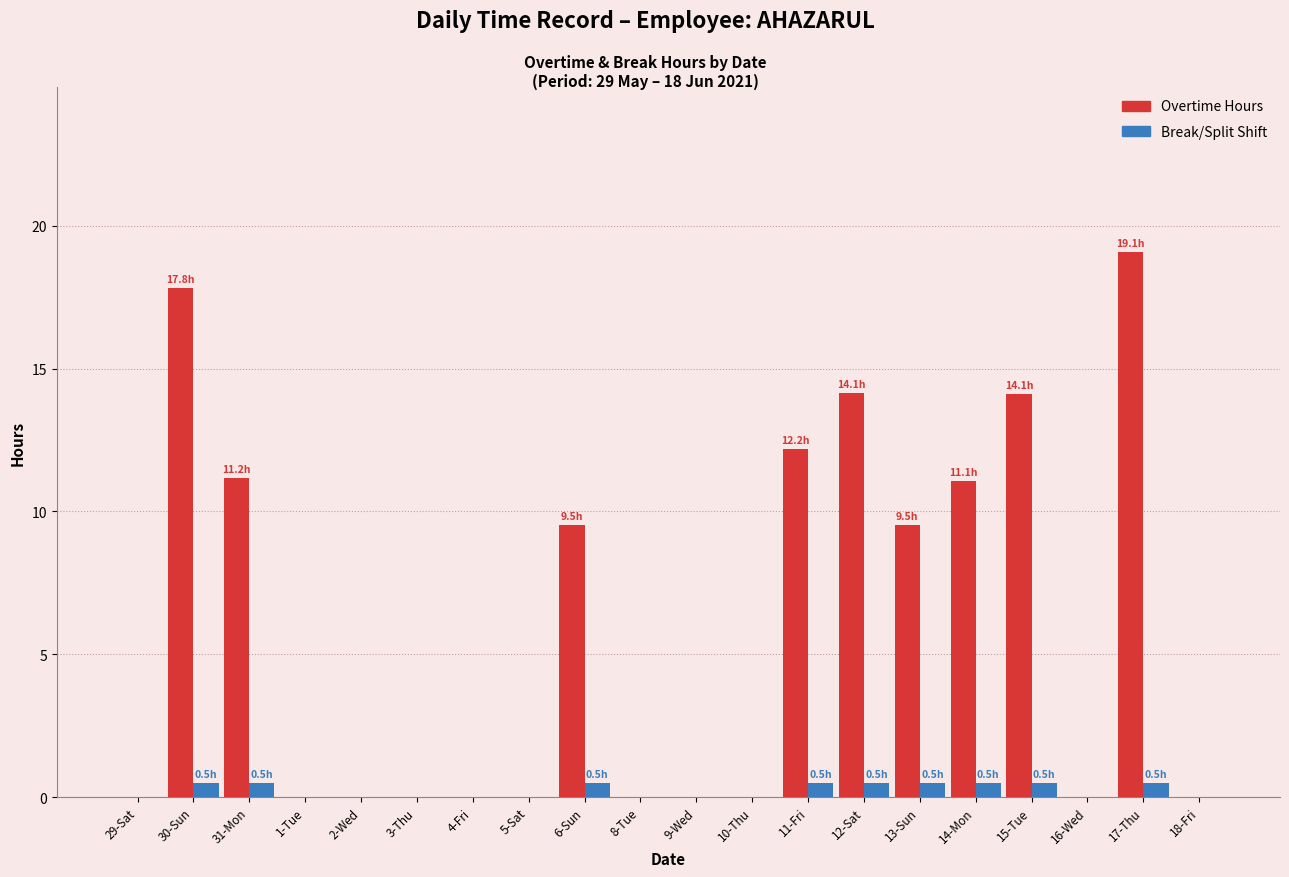

What is the sum of the Overtime Hours values at 17-Thu and 11-Fri?

31.3